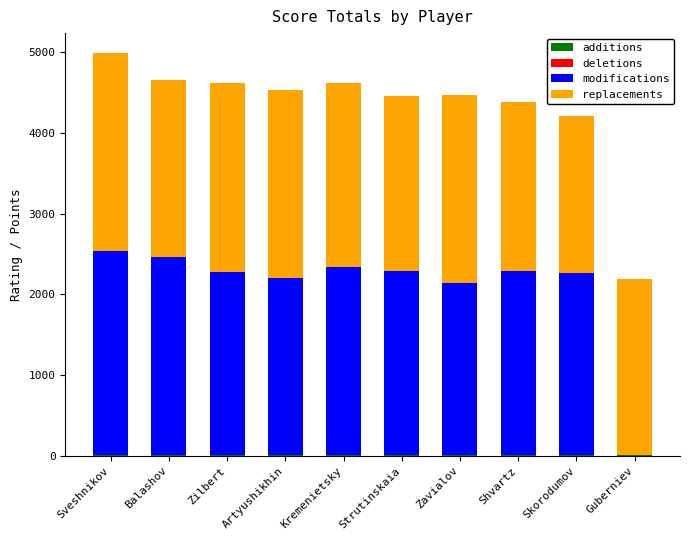

At which category is the sum across all series the highest?

Sveshnikov